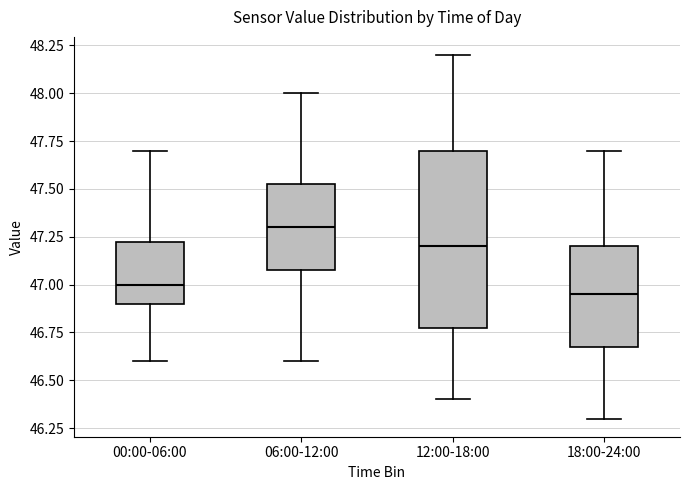

Which box is the tallest, from its lower edge to its upper edge?

12:00-18:00